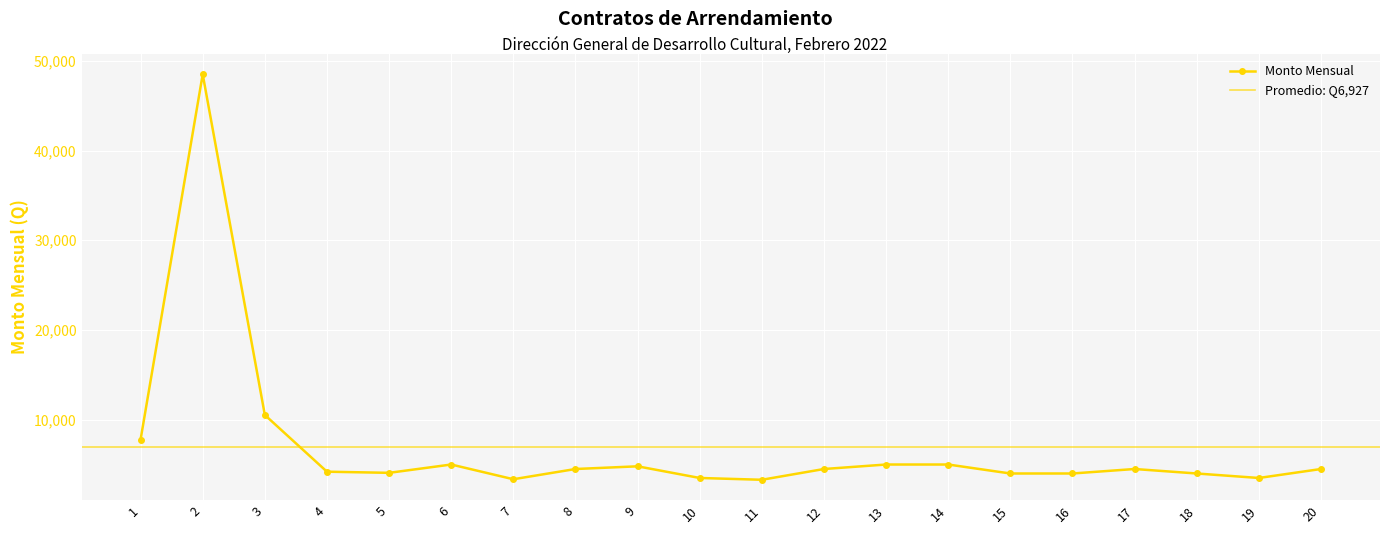

What is the ratio of the value at 15 to the value at 19?

1.1